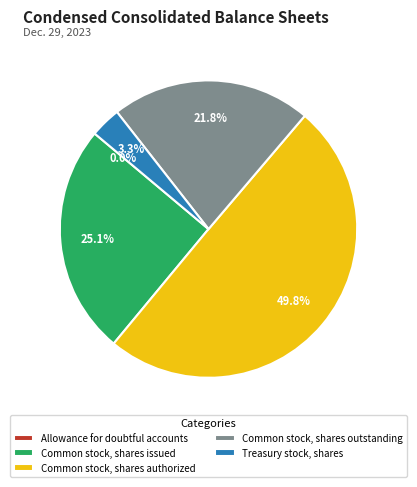

To the nearest percent, what is the average slice percentage?

20%